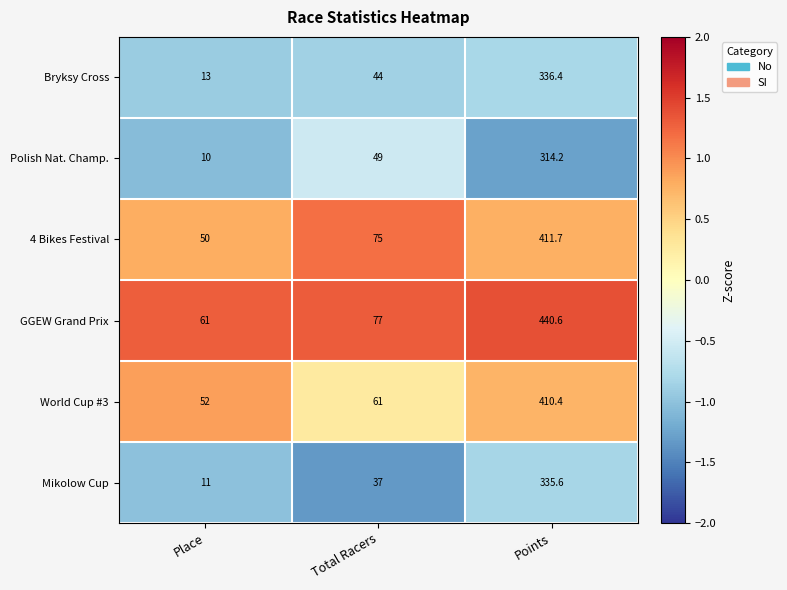

What is the maximum value for GGEW Grand Prix?

440.6